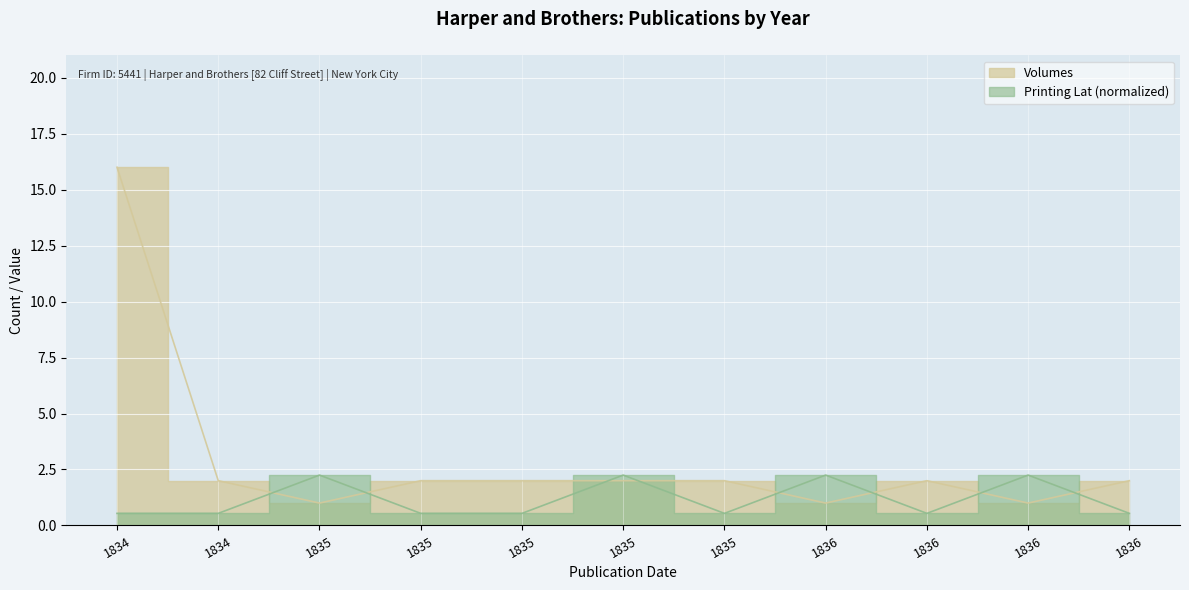

What is the total value across all series at 1836?

3.2